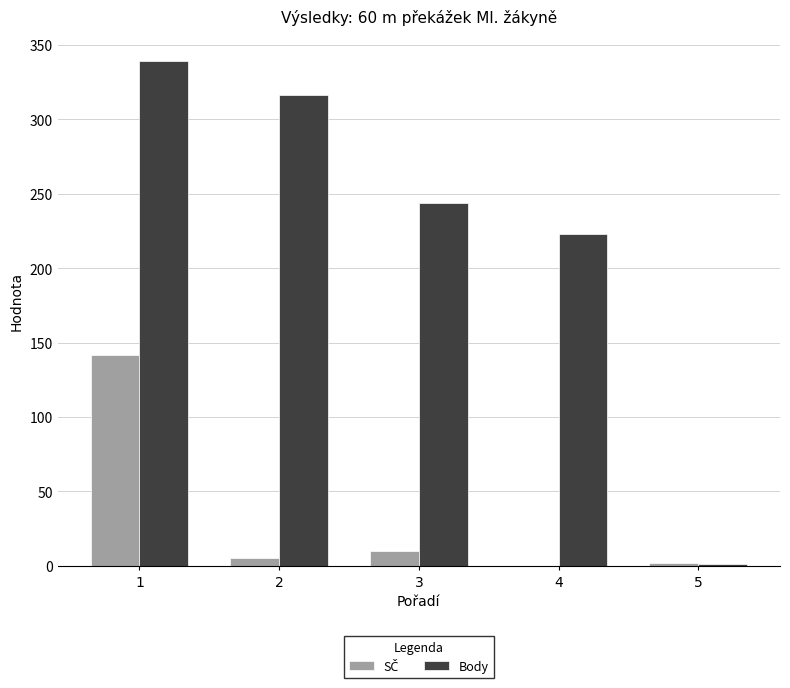

How many series are shown in this chart?

2